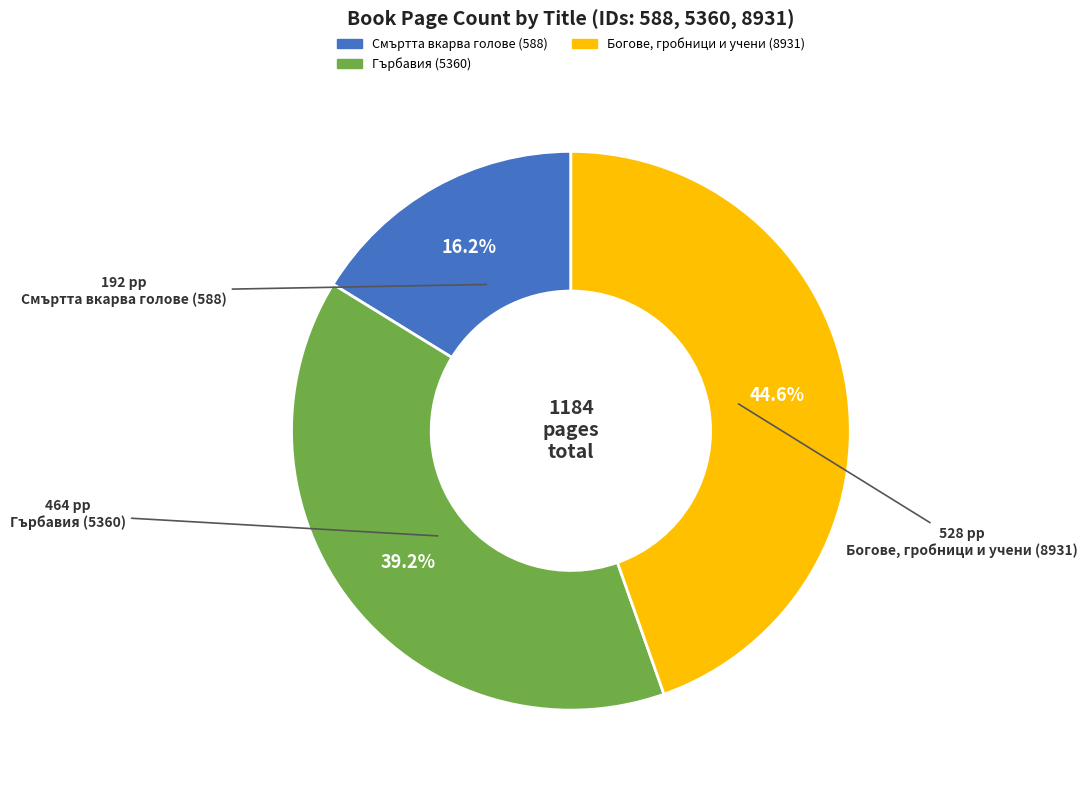

Is Гърбавия (5360) the majority of the pie?

No